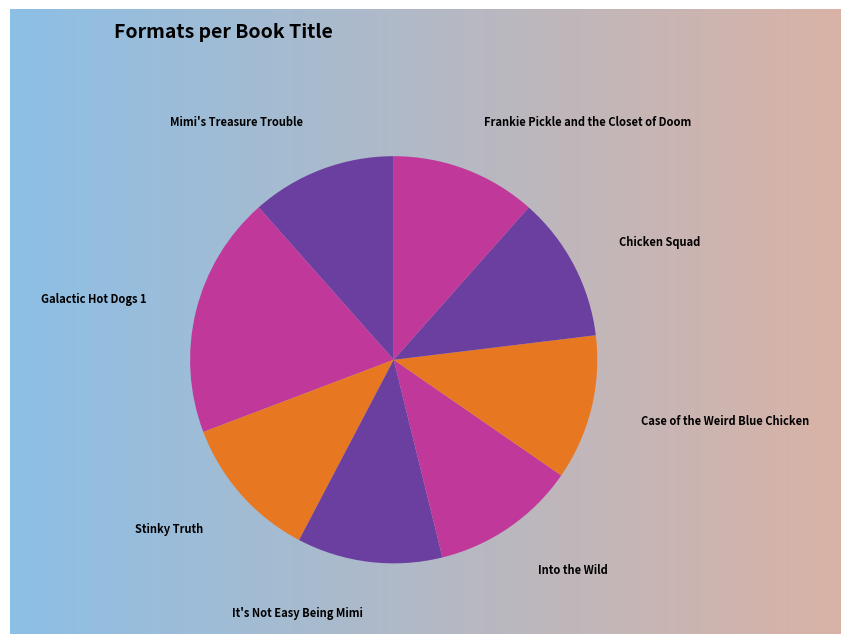

Is it true that Galactic Hot Dogs 1 is 11% of the pie?

False